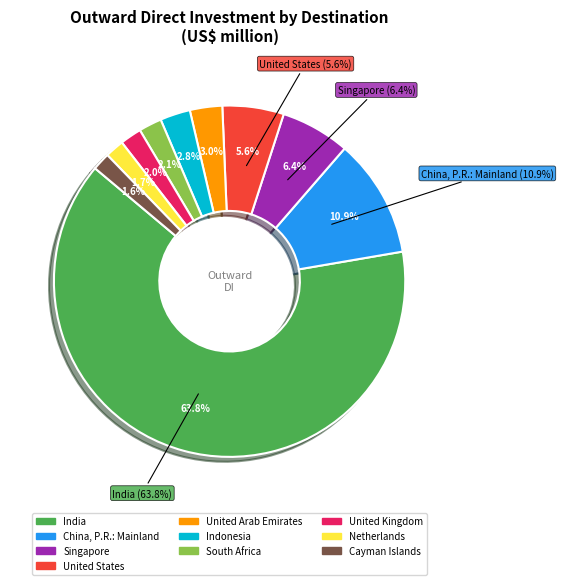

Is it true that United Kingdom is 2% of the pie?

True